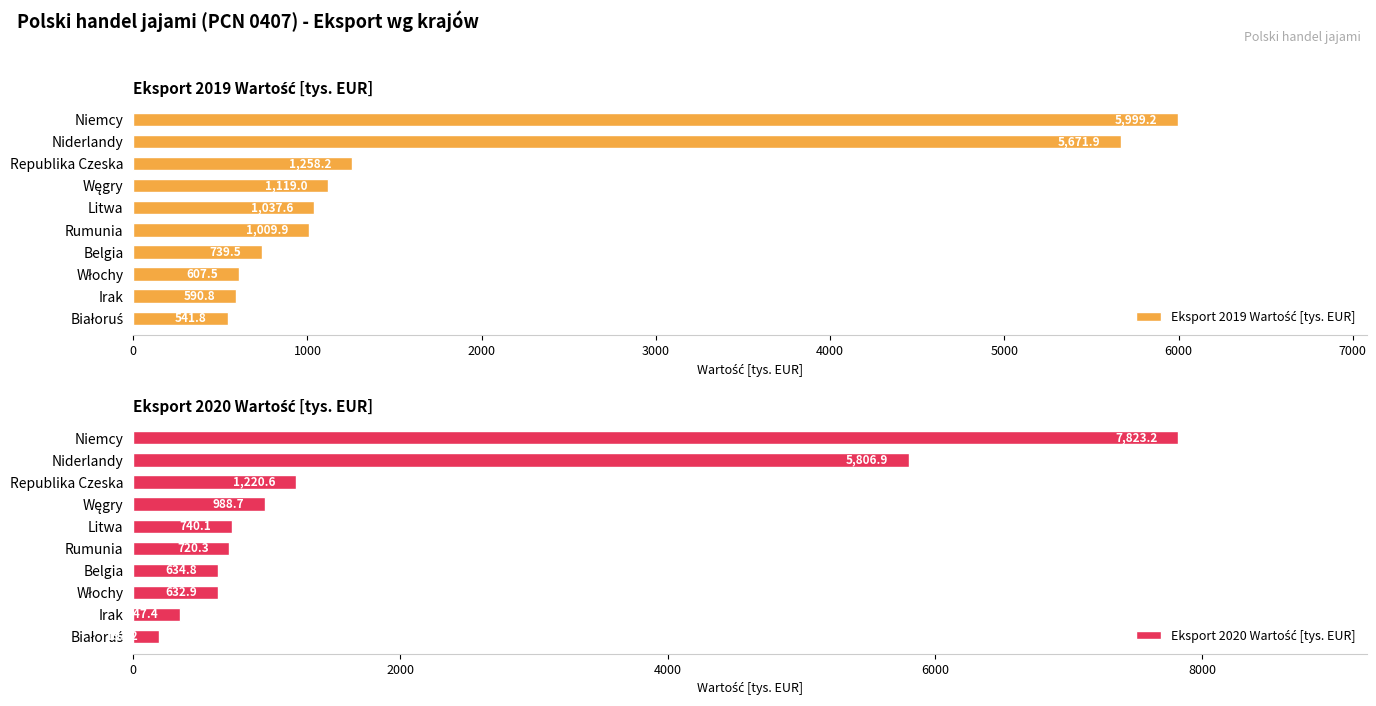

Reading left to right, list all the values displayed in this chart.

Eksport 2019 Wartość [tys. EUR]: 5999.2	5671.9	1258.2	1119.0	1037.6	1009.9	739.5	607.5	590.8	541.8
Eksport 2020 Wartość [tys. EUR]: 7823.2	5806.9	1220.6	988.7	740.1	720.3	634.8	632.9	347.4	193.2